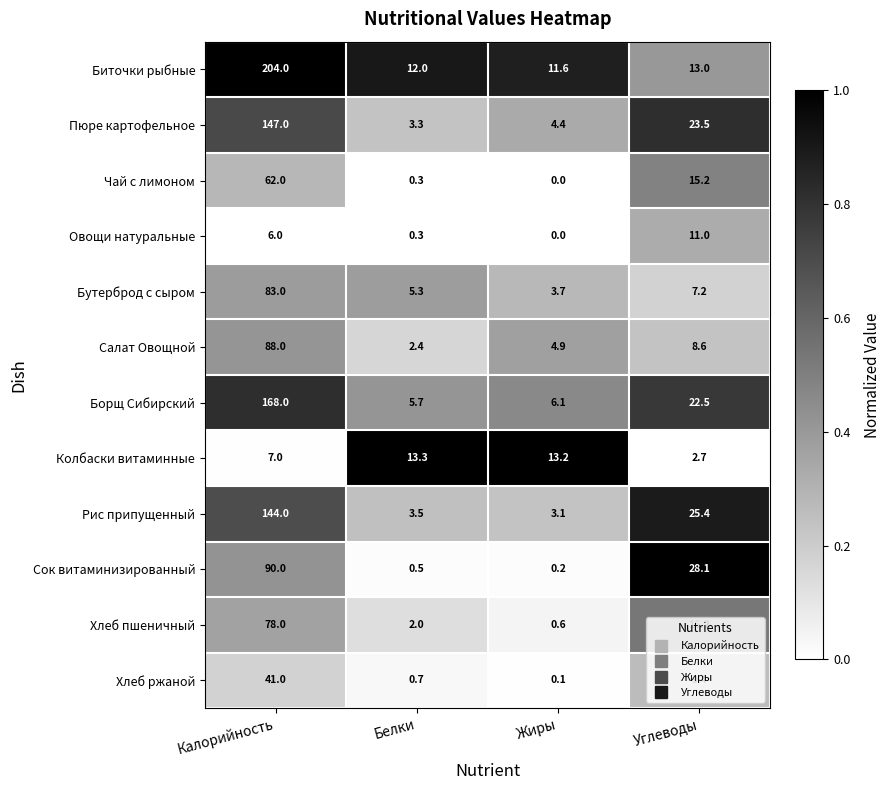

Rank the series at Калорийность from highest to lowest value.

Биточки рыбные, Борщ Сибирский, Пюре картофельное, Рис припущенный, Сок витаминизированный, Салат Овощной, Бутерброд с сыром, Хлеб пшеничный, Чай с лимоном, Хлеб ржаной, Колбаски витаминные, Овощи натуральные